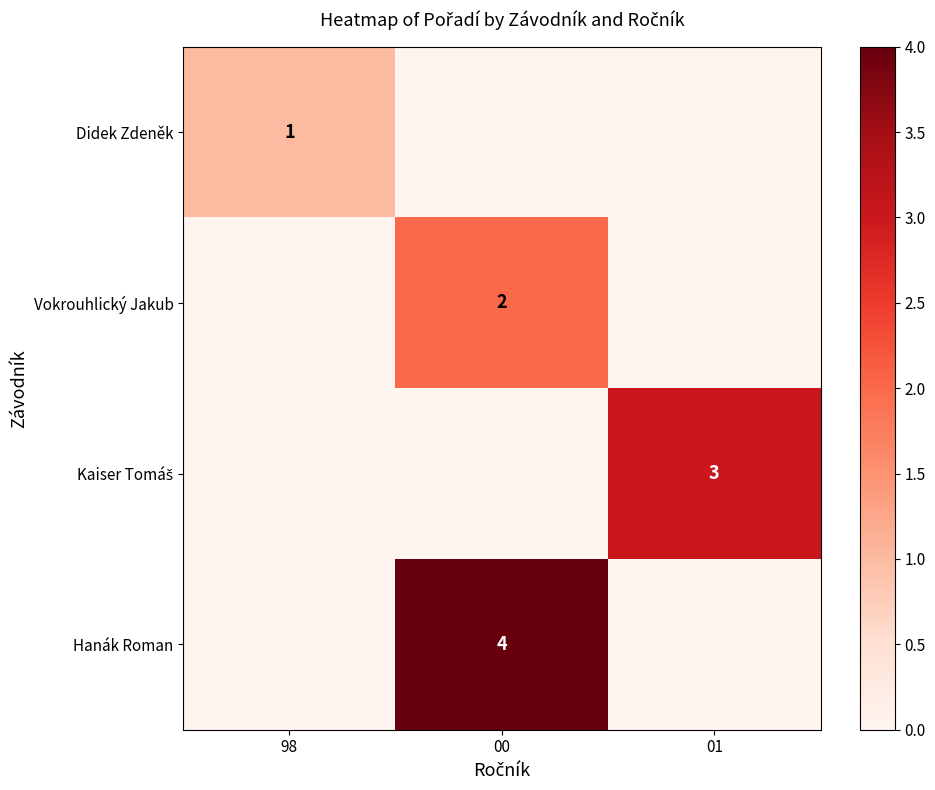

True or false: Vokrouhlický Jakub has a value of 1 at 00.

False